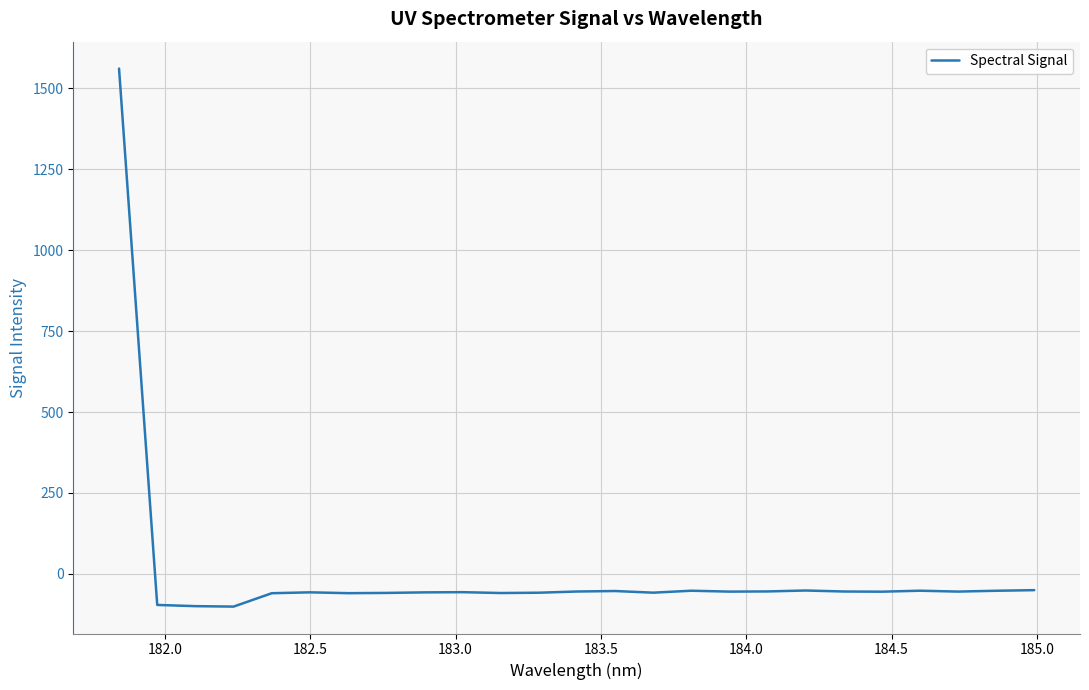

What is the difference between the maximum and minimum values?

1662.5